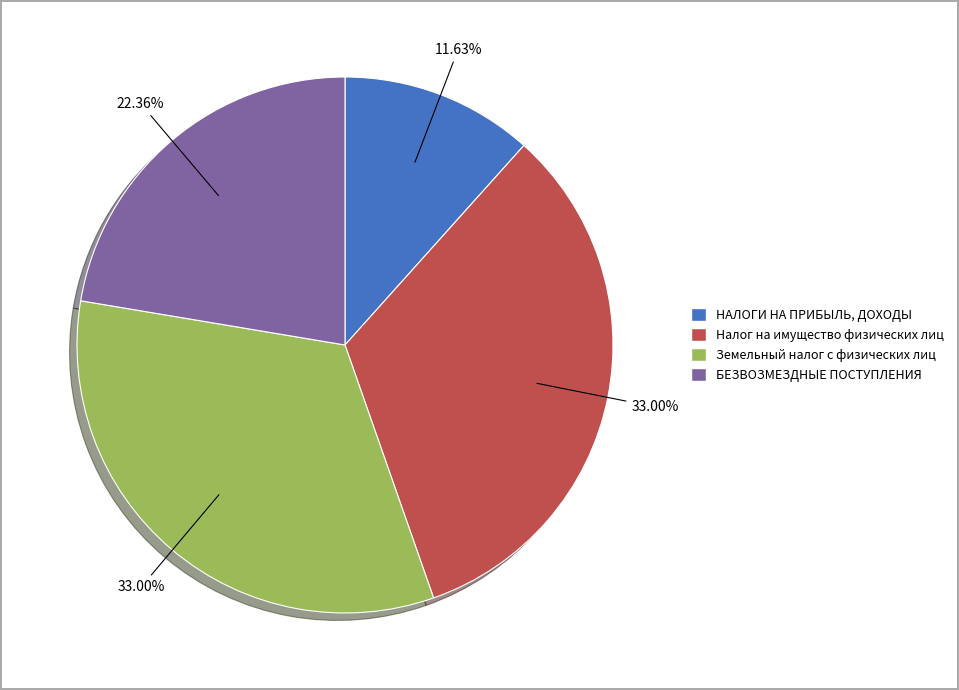

Is there any slice that represents more than half of the pie?

No